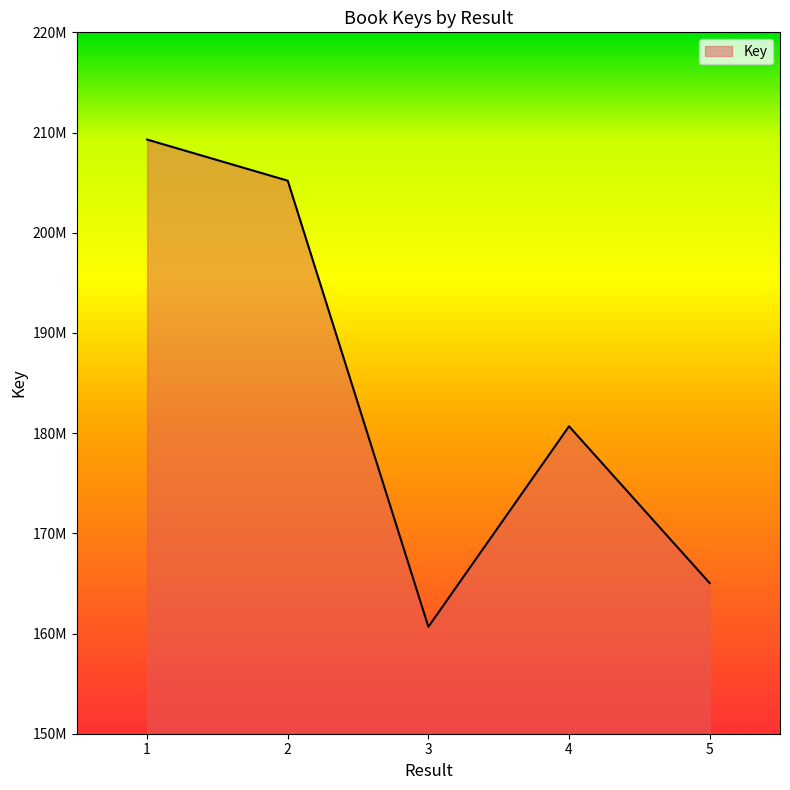

What is the minimum value shown in the chart?

160669428